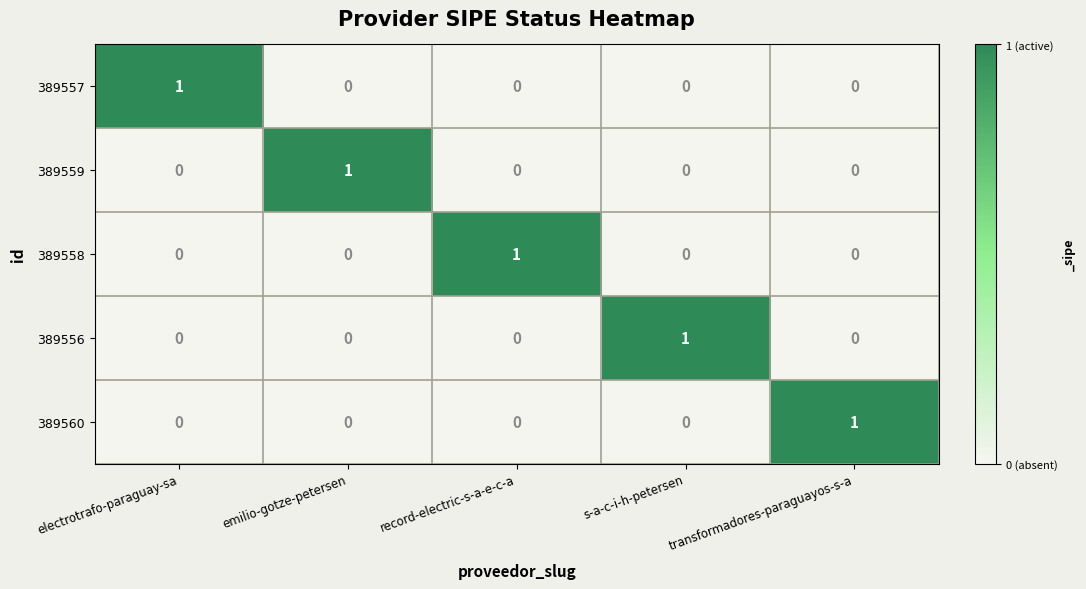

True or false: 389559 has a value of 0 at electrotrafo-paraguay-sa.

True